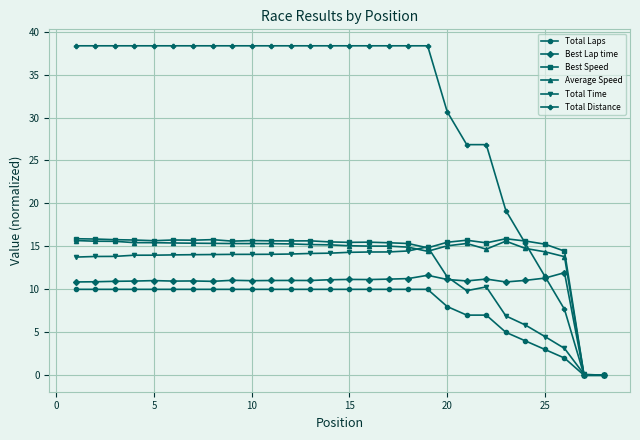

What is the average value of the Total Time series?

11.5